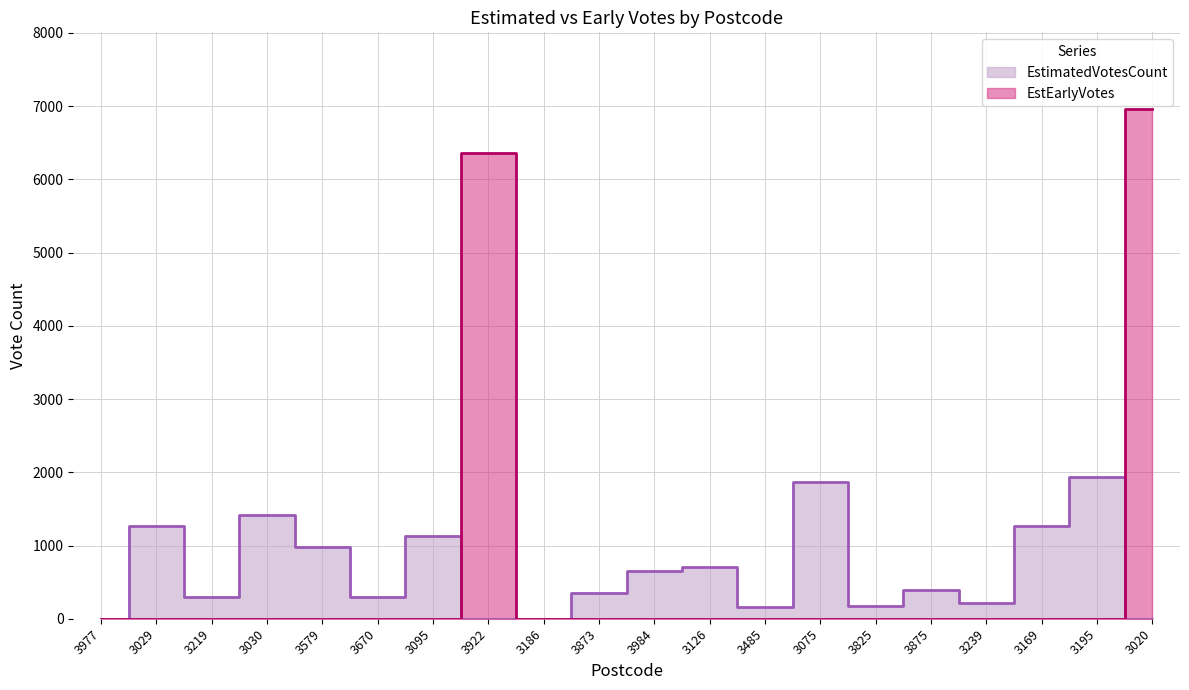

Which series has the largest range (max minus min)?

EstEarlyVotes